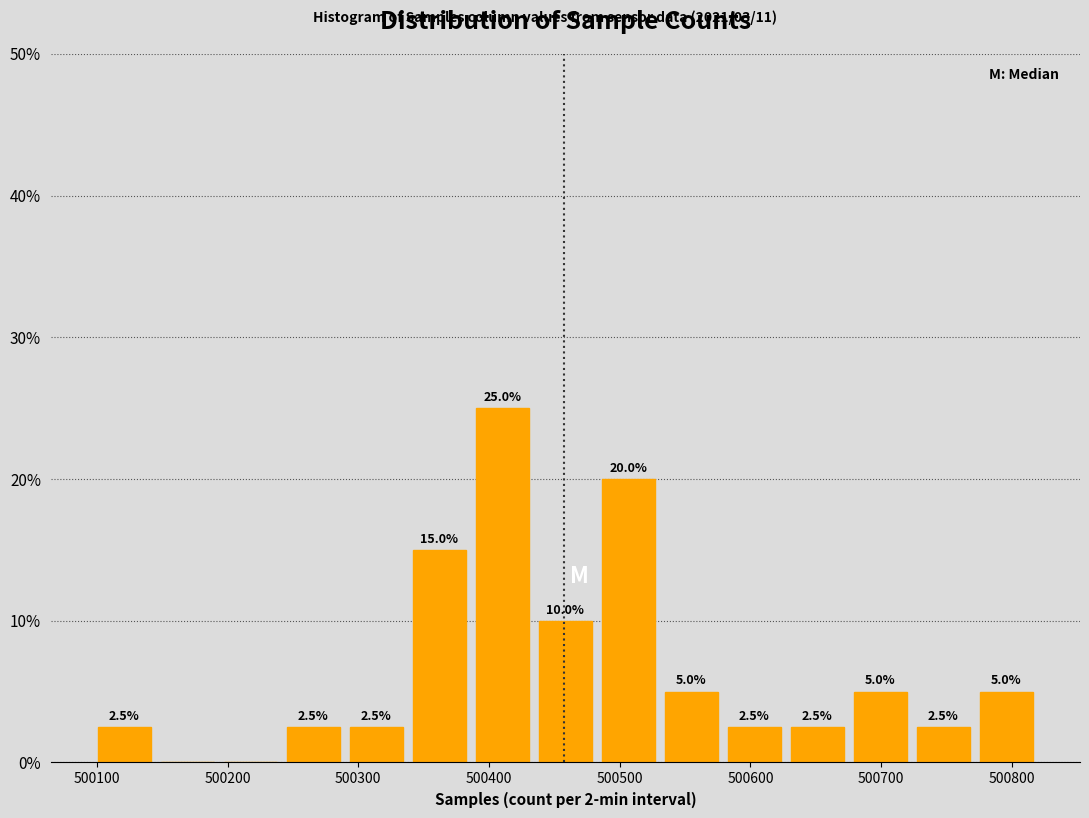

Over which range of the x-axis is the bar tallest?

500390 to 500430